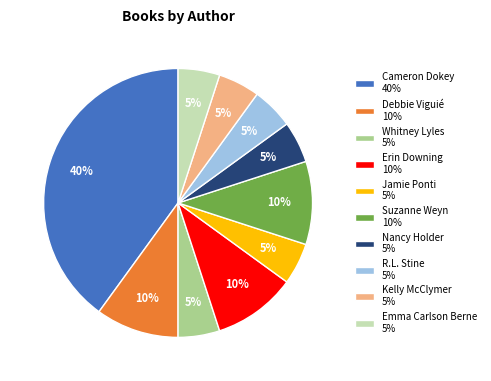

How many segments does this pie chart have?

10